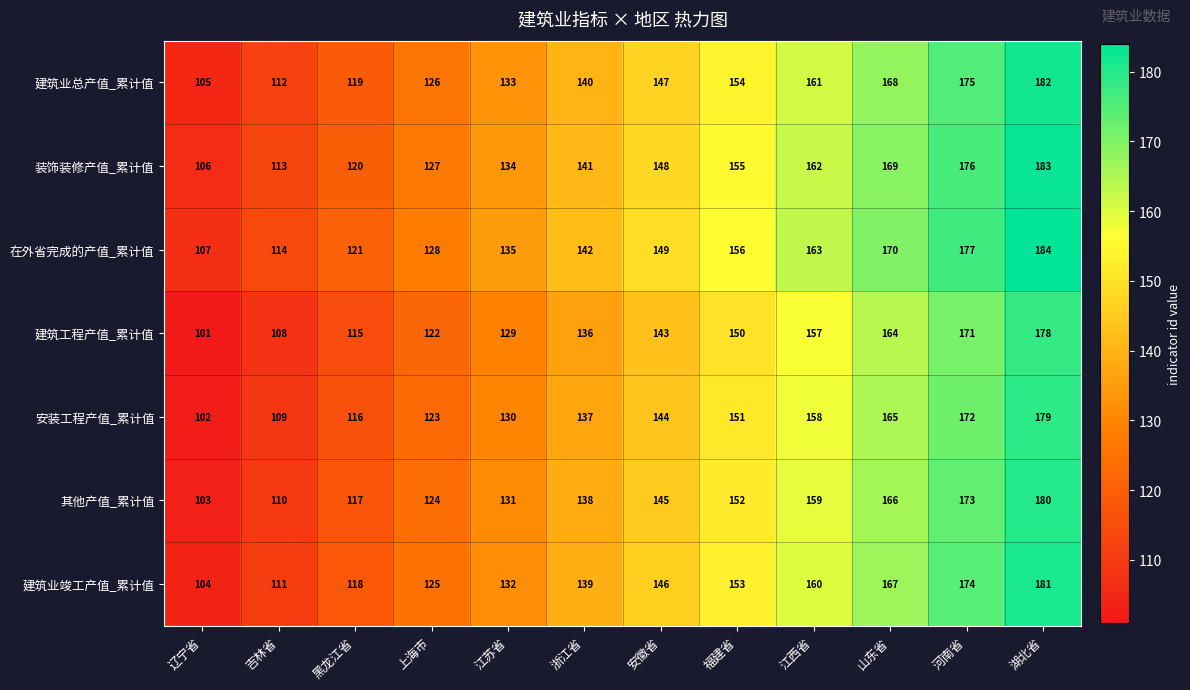

What is the greatest value displayed?

184